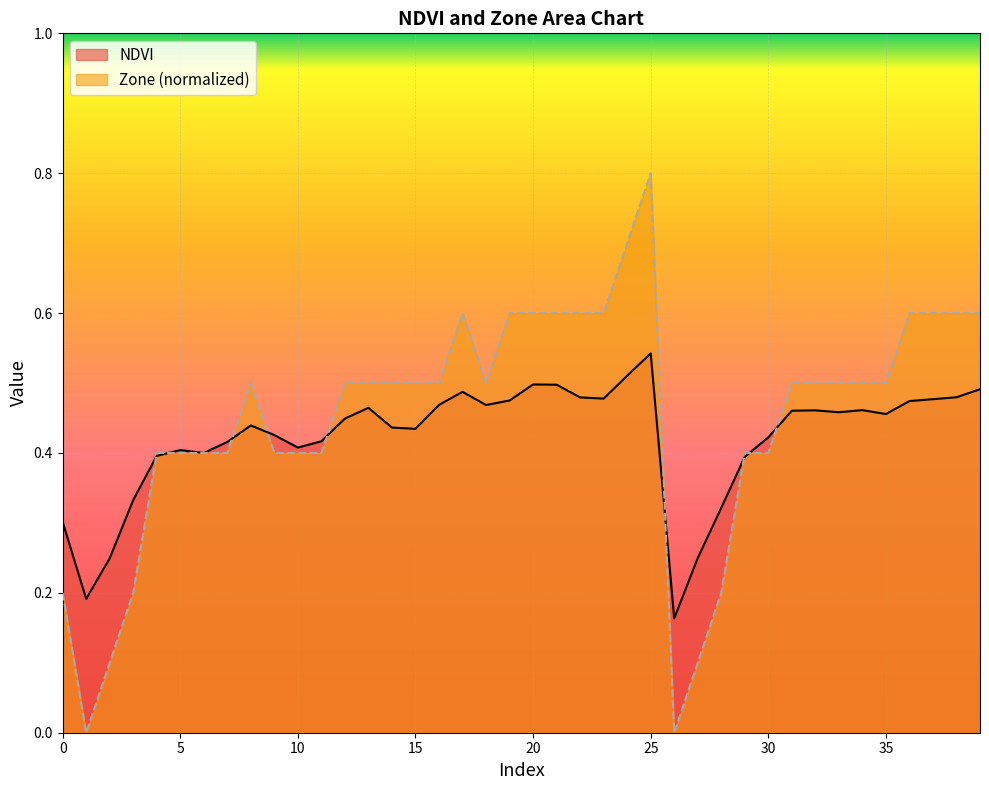

Reading left to right, extract all data points from this chart.

NDVI: 0=0.3	1=0.2	2=0.2	3=0.3	4=0.4	5=0.4	6=0.4	7=0.4	8=0.4	9=0.4	10=0.4	11=0.4	12=0.4	13=0.5	14=0.4	15=0.4	16=0.5	17=0.5	18=0.5	19=0.5	20=0.5	21=0.5	22=0.5	23=0.5	24=0.5	25=0.5	26=0.2	27=0.2	28=0.3	29=0.4	30=0.4	31=0.5	32=0.5	33=0.5	34=0.5	35=0.5	36=0.5	37=0.5	38=0.5	39=0.5
Zone: 0=0.2	1=0.0	2=0.1	3=0.2	4=0.4	5=0.4	6=0.4	7=0.4	8=0.5	9=0.4	10=0.4	11=0.4	12=0.5	13=0.5	14=0.5	15=0.5	16=0.5	17=0.6	18=0.5	19=0.6	20=0.6	21=0.6	22=0.6	23=0.6	24=0.7	25=0.8	26=0.0	27=0.1	28=0.2	29=0.4	30=0.4	31=0.5	32=0.5	33=0.5	34=0.5	35=0.5	36=0.6	37=0.6	38=0.6	39=0.6